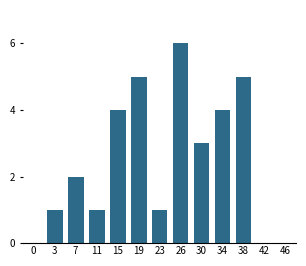

Reading left to right, list all the values displayed in this chart.

0=0	3=1	7=2	11=1	15=4	19=5	23=1	26=6	30=3	34=4	38=5	42=0	46=0